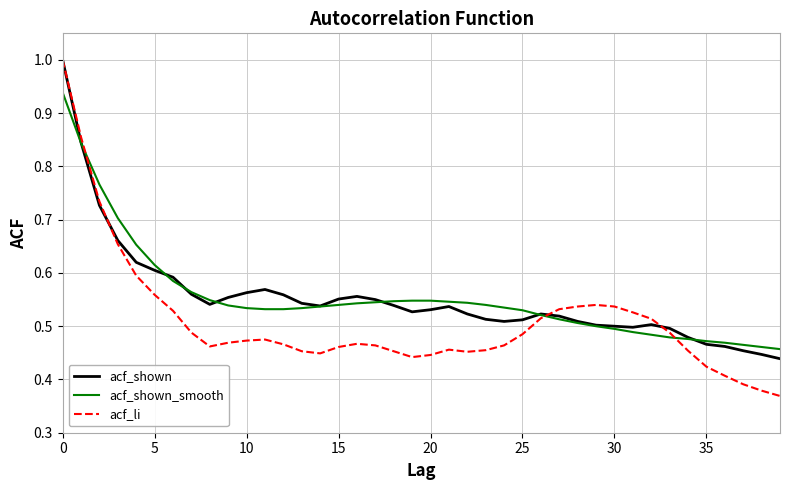

What is the maximum value for acf_li?

1.0